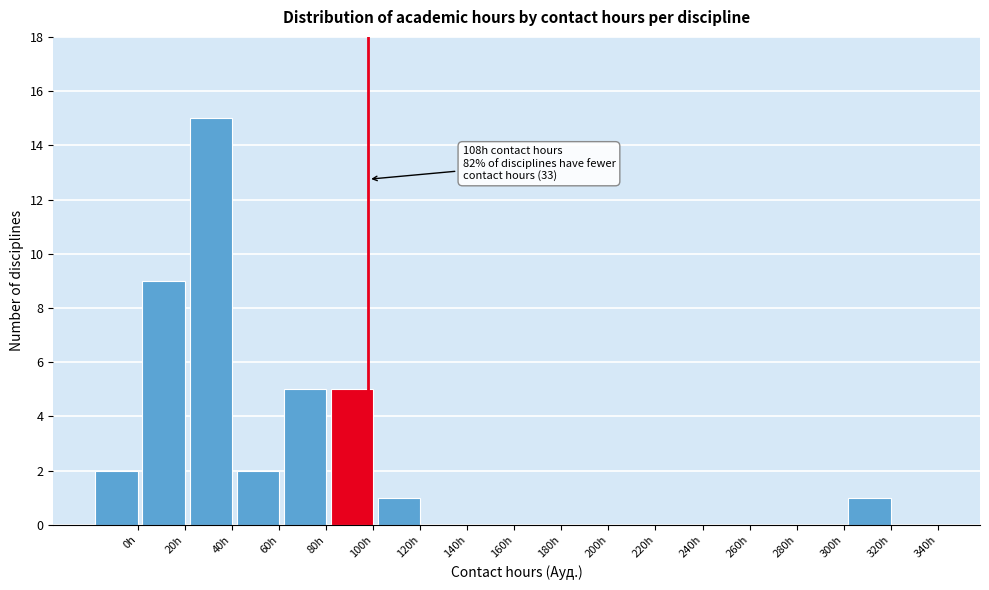

Reading left to right, what are all the values shown in this chart?

0h=2	20h=9	40h=15	60h=2	80h=5	100h=5	120h=1	140h=0	160h=0	180h=0	200h=0	220h=0	240h=0	260h=0	280h=0	300h=0	320h=1	340h=0